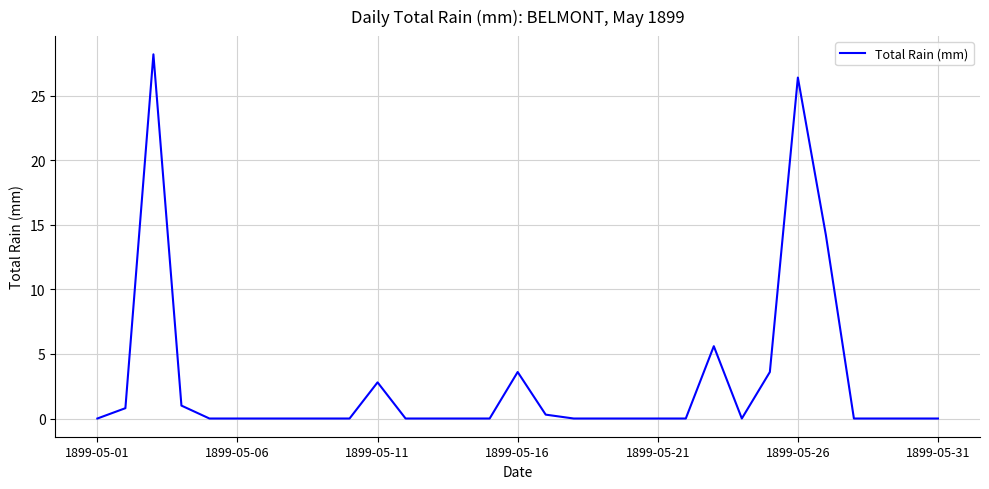

What is the maximum value shown in the chart?

28.2